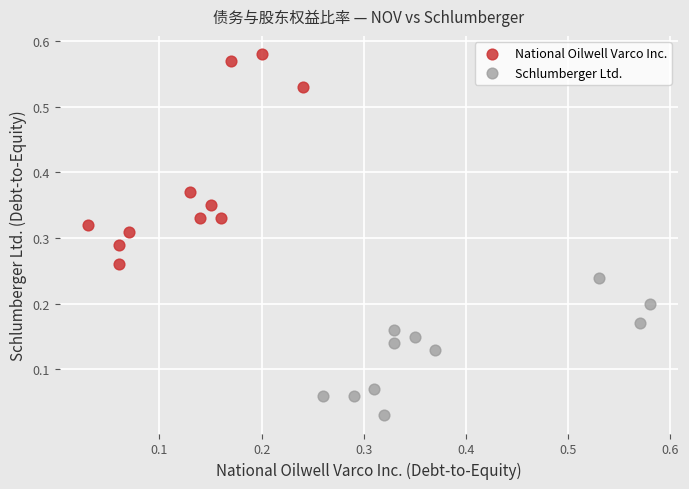

Which series has the largest Y range (max minus min)?

National Oilwell Varco Inc.